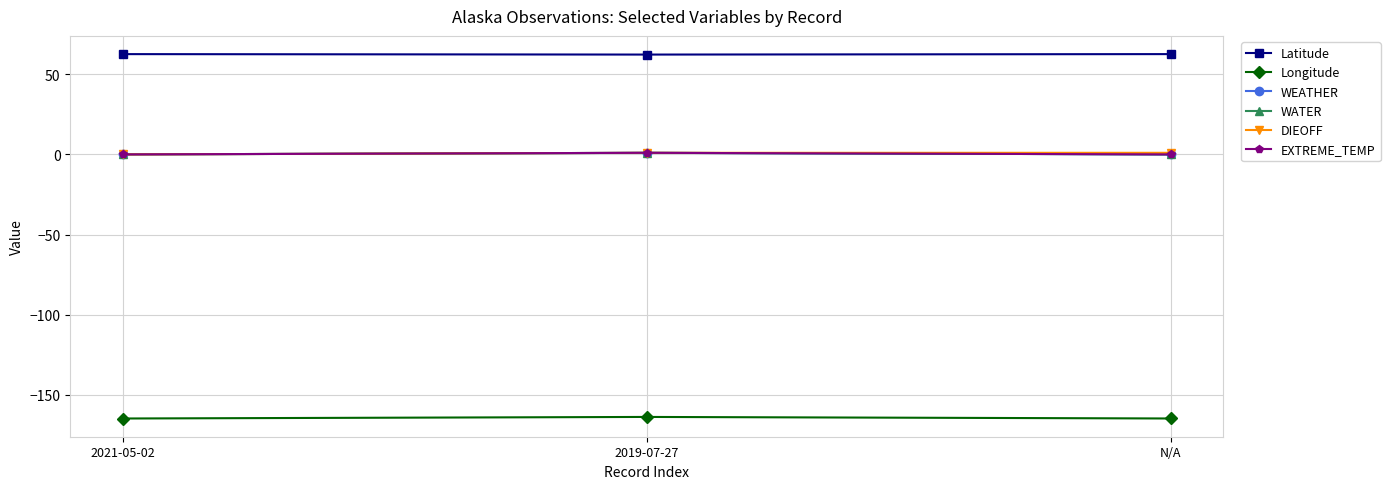

List the series in order of their peak value, lowest first.

Longitude, WEATHER, WATER, DIEOFF, EXTREME_TEMP, Latitude